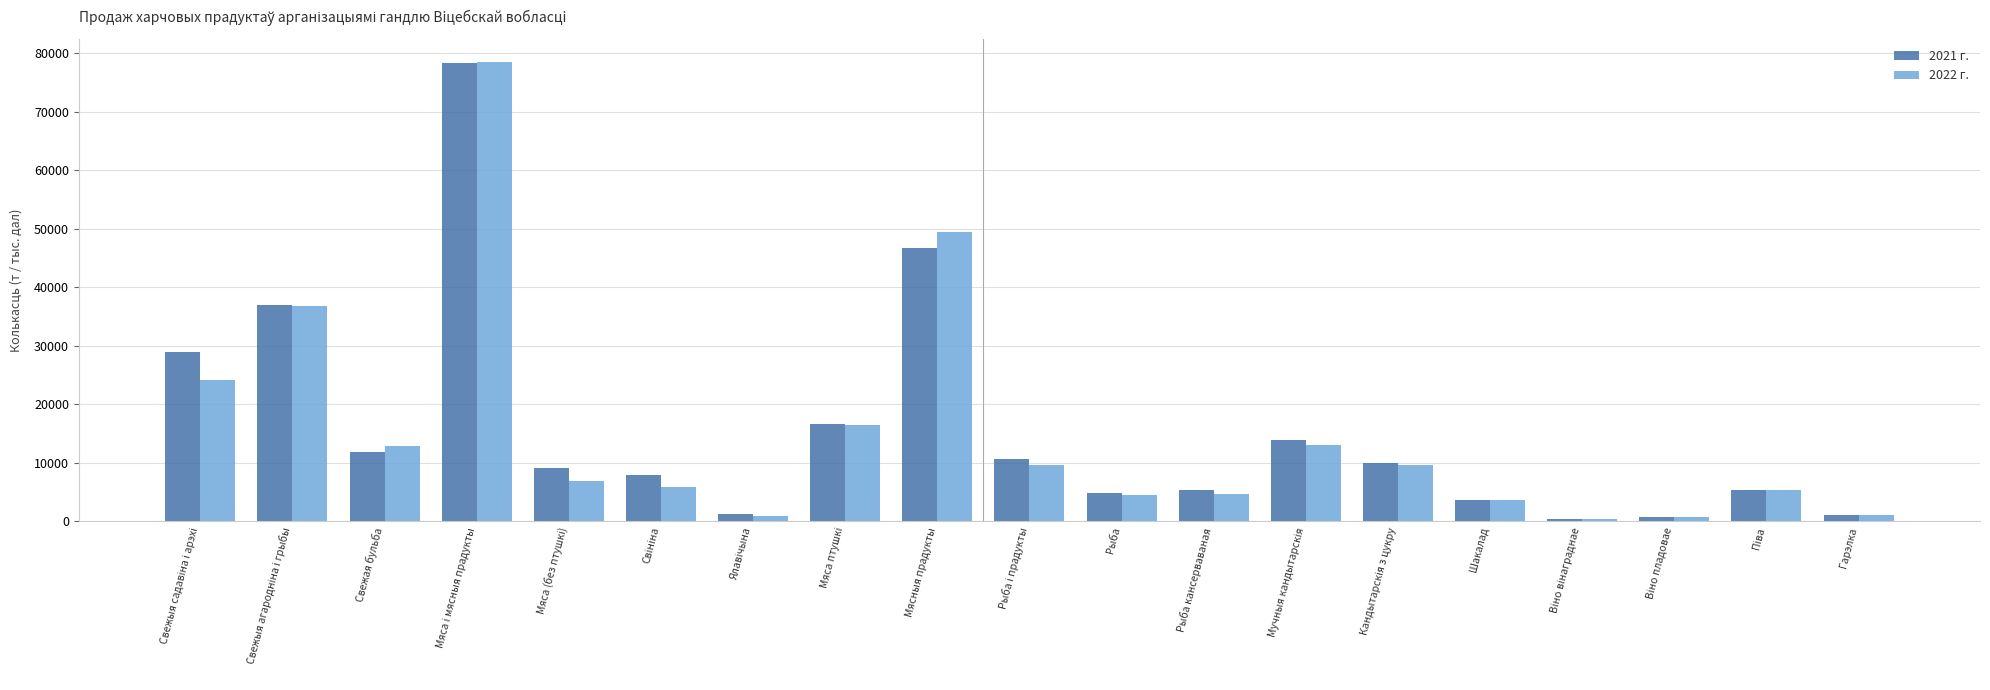

What is the greatest value displayed?

78522.2